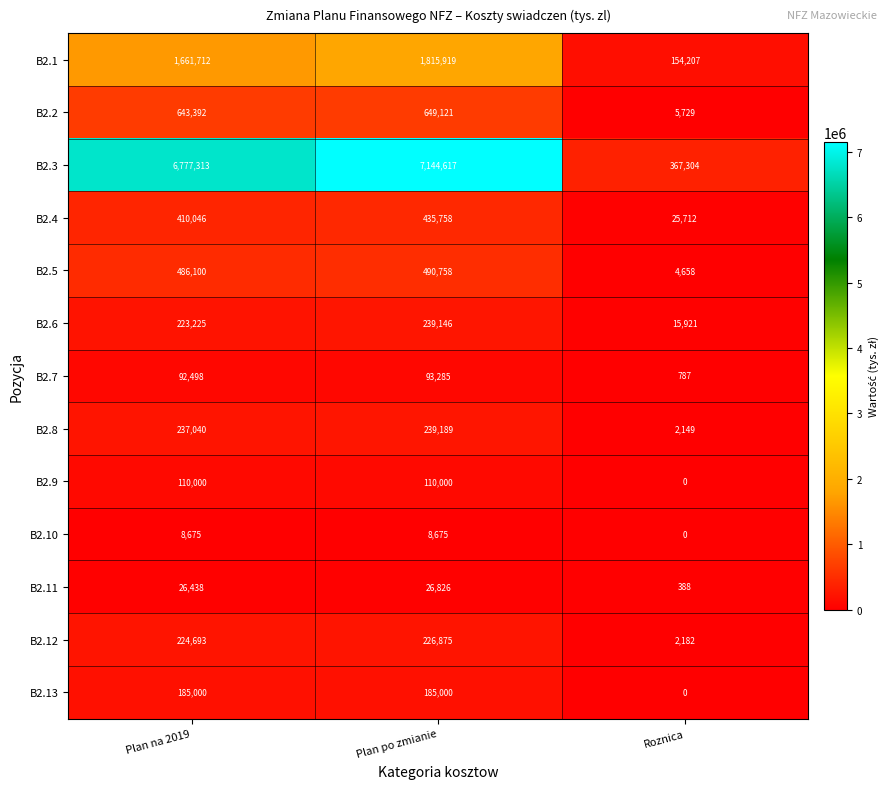

How many series are shown in this chart?

13